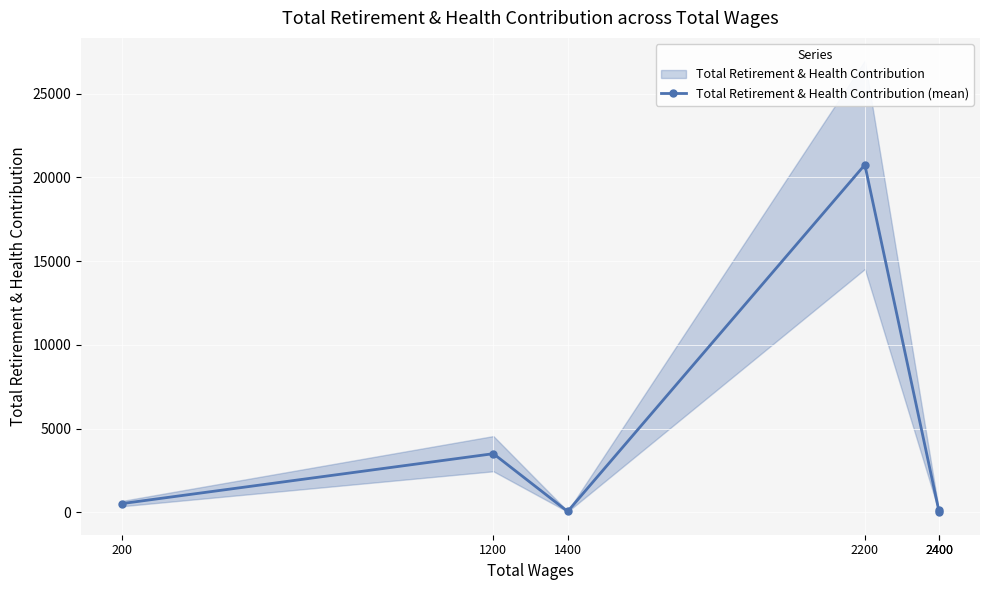

How many lines are shown in the chart?

1